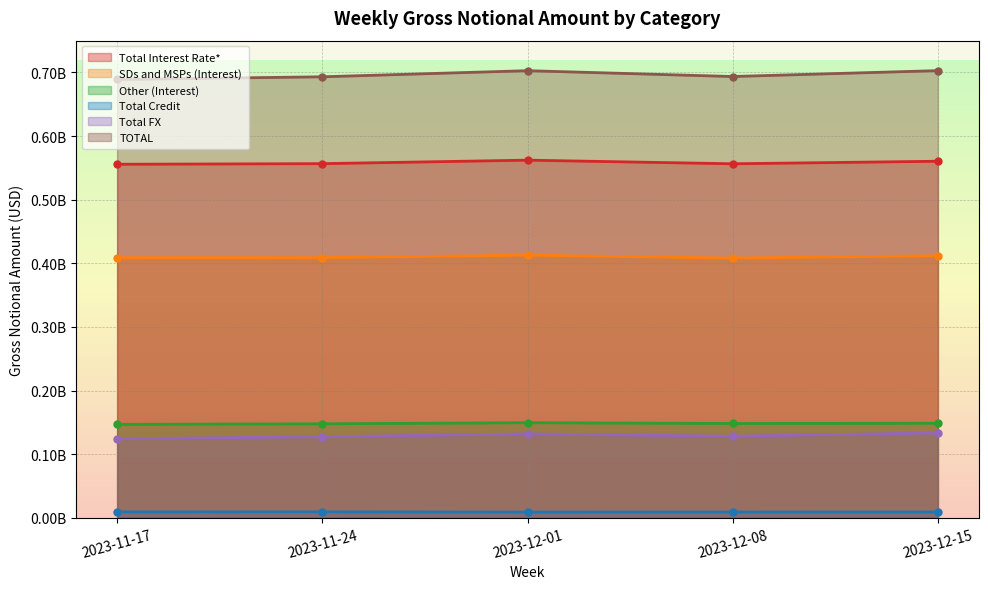

How many distinct data groups are displayed?

6